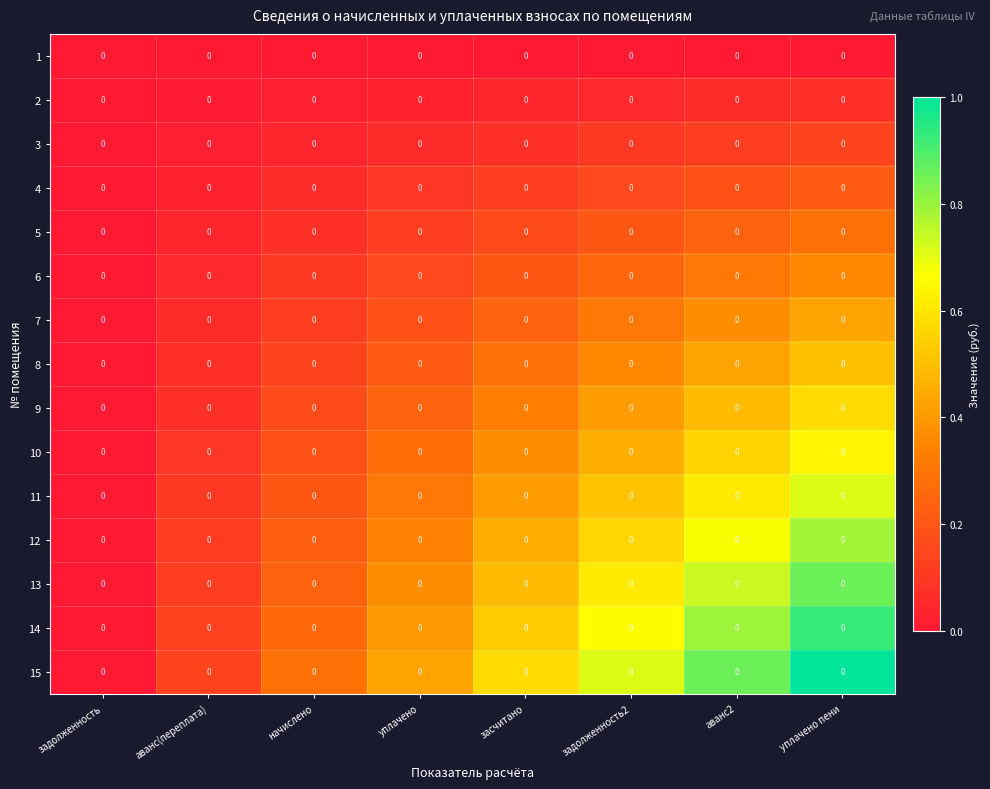

Reading left to right, list all the values displayed in this chart.

1: задолженность=0.0	аванс(переплата)=0.0	начислено=0.0	уплачено=0.0	засчитано=0.0	задолженность2=0.0	аванс2=0.0	уплачено пени=0.0
2: задолженность=0.0	аванс(переплата)=0.0	начислено=0.0	уплачено=0.0	засчитано=0.0	задолженность2=0.0	аванс2=0.0	уплачено пени=0.0
3: задолженность=0.0	аванс(переплата)=0.0	начислено=0.0	уплачено=0.0	засчитано=0.0	задолженность2=0.0	аванс2=0.0	уплачено пени=0.0
4: задолженность=0.0	аванс(переплата)=0.0	начислено=0.0	уплачено=0.0	засчитано=0.0	задолженность2=0.0	аванс2=0.0	уплачено пени=0.0
5: задолженность=0.0	аванс(переплата)=0.0	начислено=0.0	уплачено=0.0	засчитано=0.0	задолженность2=0.0	аванс2=0.0	уплачено пени=0.0
6: задолженность=0.0	аванс(переплата)=0.0	начислено=0.0	уплачено=0.0	засчитано=0.0	задолженность2=0.0	аванс2=0.0	уплачено пени=0.0
7: задолженность=0.0	аванс(переплата)=0.0	начислено=0.0	уплачено=0.0	засчитано=0.0	задолженность2=0.0	аванс2=0.0	уплачено пени=0.0
8: задолженность=0.0	аванс(переплата)=0.0	начислено=0.0	уплачено=0.0	засчитано=0.0	задолженность2=0.0	аванс2=0.0	уплачено пени=0.0
9: задолженность=0.0	аванс(переплата)=0.0	начислено=0.0	уплачено=0.0	засчитано=0.0	задолженность2=0.0	аванс2=0.0	уплачено пени=0.0
10: задолженность=0.0	аванс(переплата)=0.0	начислено=0.0	уплачено=0.0	засчитано=0.0	задолженность2=0.0	аванс2=0.0	уплачено пени=0.0
11: задолженность=0.0	аванс(переплата)=0.0	начислено=0.0	уплачено=0.0	засчитано=0.0	задолженность2=0.0	аванс2=0.0	уплачено пени=0.0
12: задолженность=0.0	аванс(переплата)=0.0	начислено=0.0	уплачено=0.0	засчитано=0.0	задолженность2=0.0	аванс2=0.0	уплачено пени=0.0
13: задолженность=0.0	аванс(переплата)=0.0	начислено=0.0	уплачено=0.0	засчитано=0.0	задолженность2=0.0	аванс2=0.0	уплачено пени=0.0
14: задолженность=0.0	аванс(переплата)=0.0	начислено=0.0	уплачено=0.0	засчитано=0.0	задолженность2=0.0	аванс2=0.0	уплачено пени=0.0
15: задолженность=0.0	аванс(переплата)=0.0	начислено=0.0	уплачено=0.0	засчитано=0.0	задолженность2=0.0	аванс2=0.0	уплачено пени=0.0